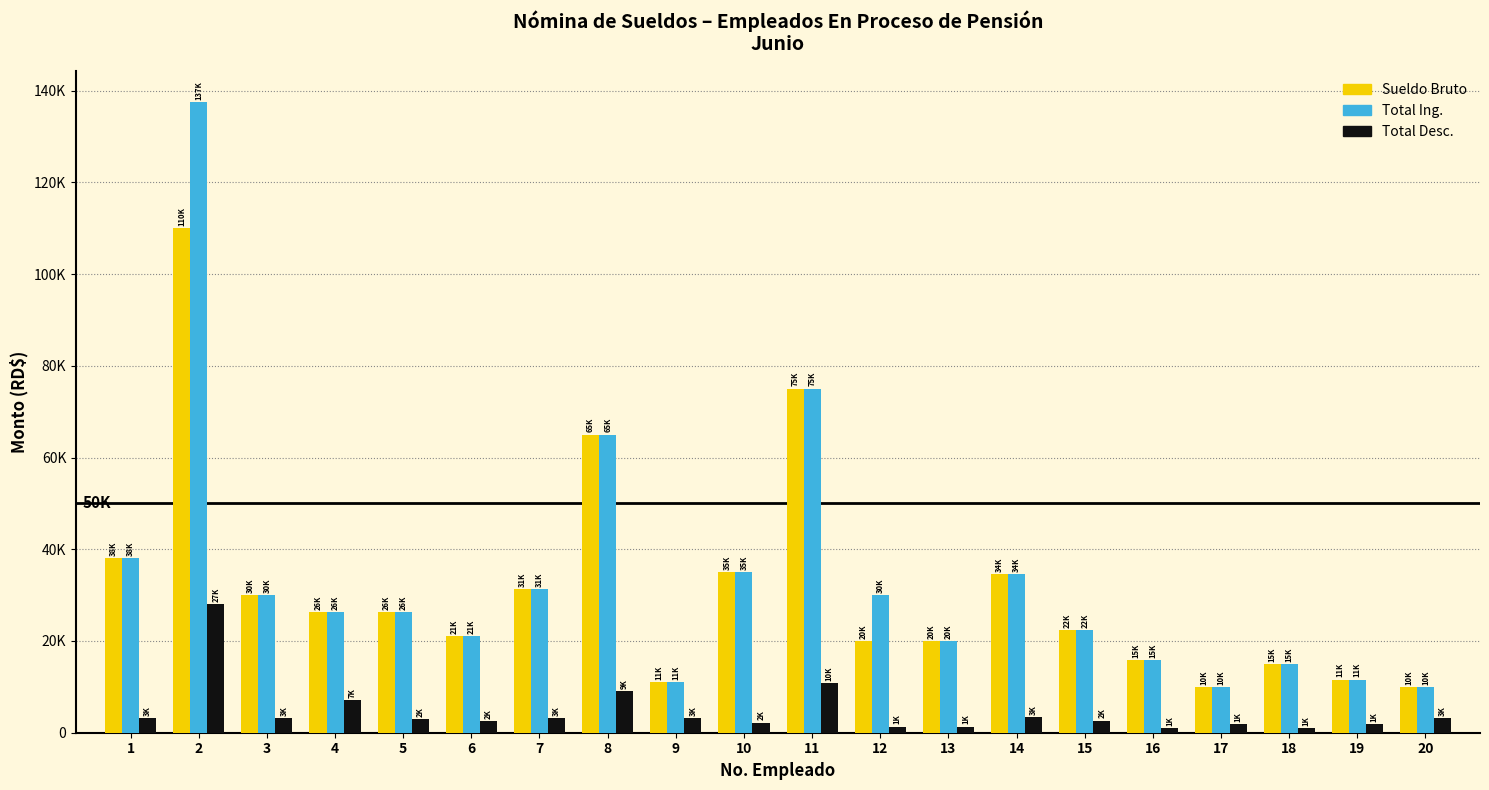

Does the chart contain any negative values?

No